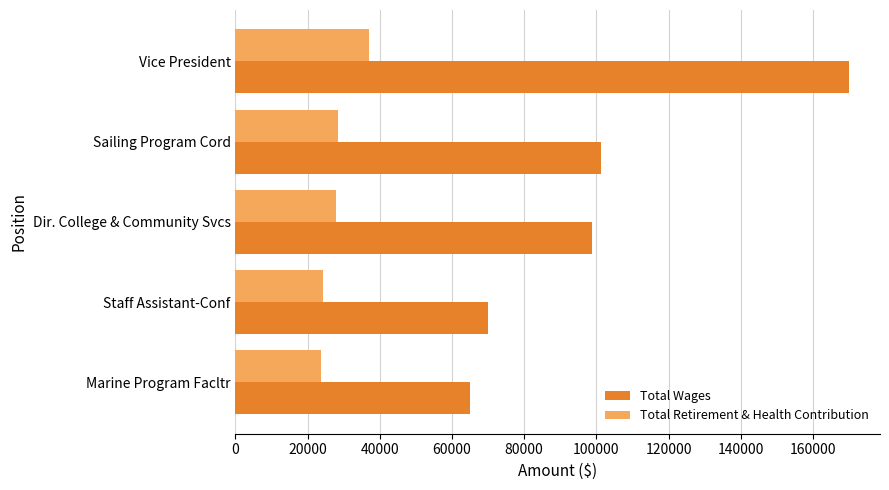

List the labels in order of Total Wages value, largest first.

Vice President, Sailing Program Cord, Dir. College & Community Svcs, Staff Assistant-Conf, Marine Program Facltr